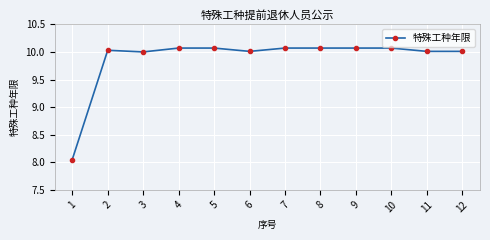

Between 3 and 2, which is larger?

2